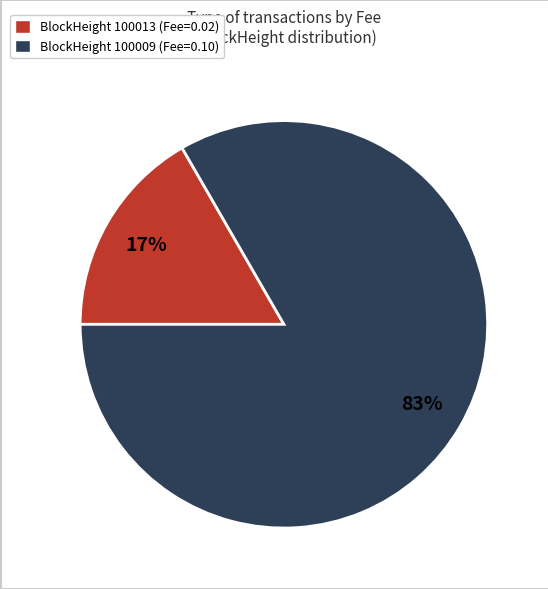

Is there a majority slice in this chart?

Yes